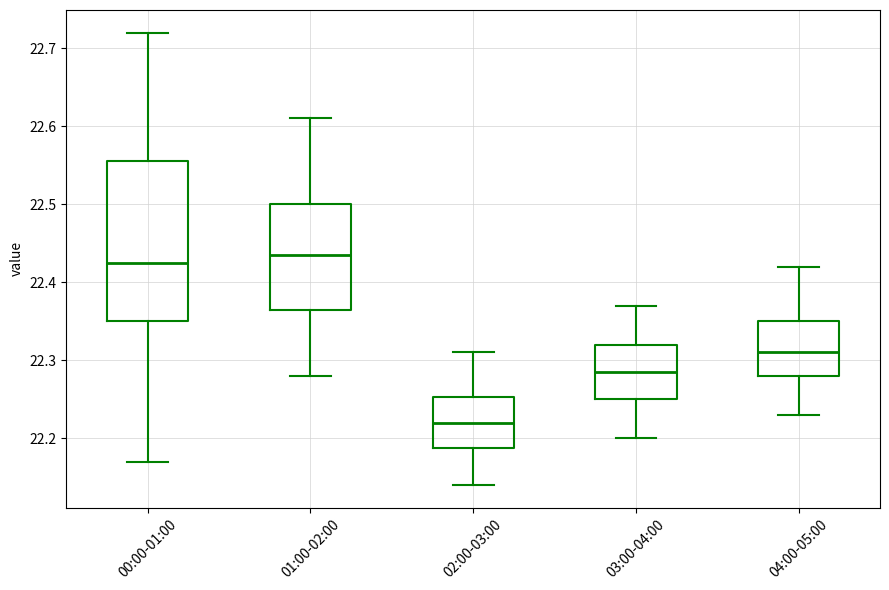

Where is the lower edge of the box for 01:00-02:00 on the y-axis? The values are not printed on the chart, so give them approximately, as read against the axis.

22.37